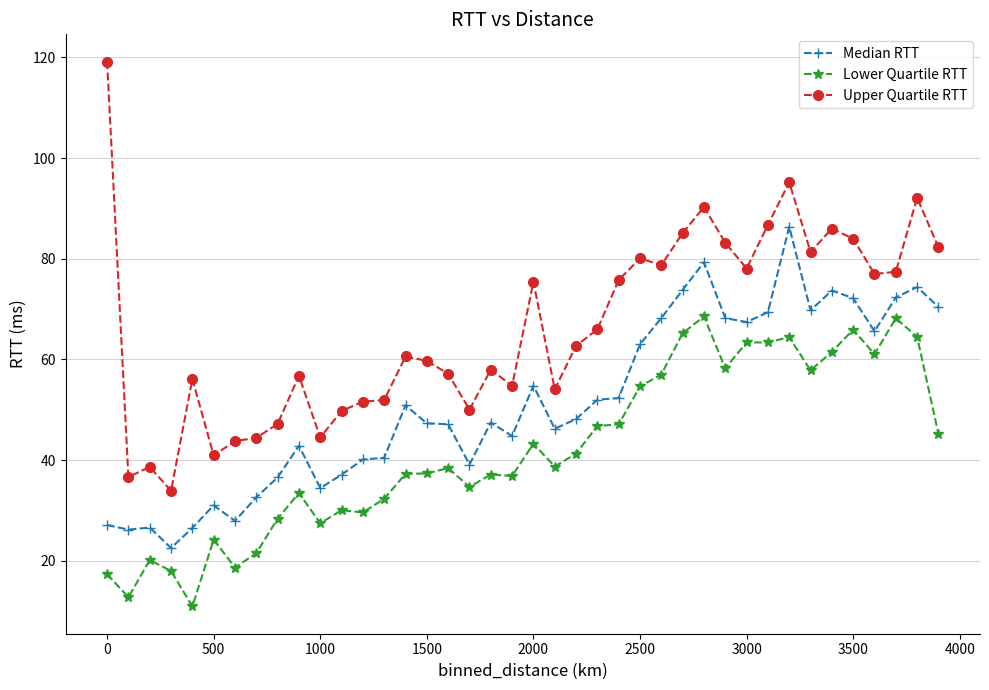

True or false: Upper Quartile RTT has more than 1 points higher than both neighbors.

True